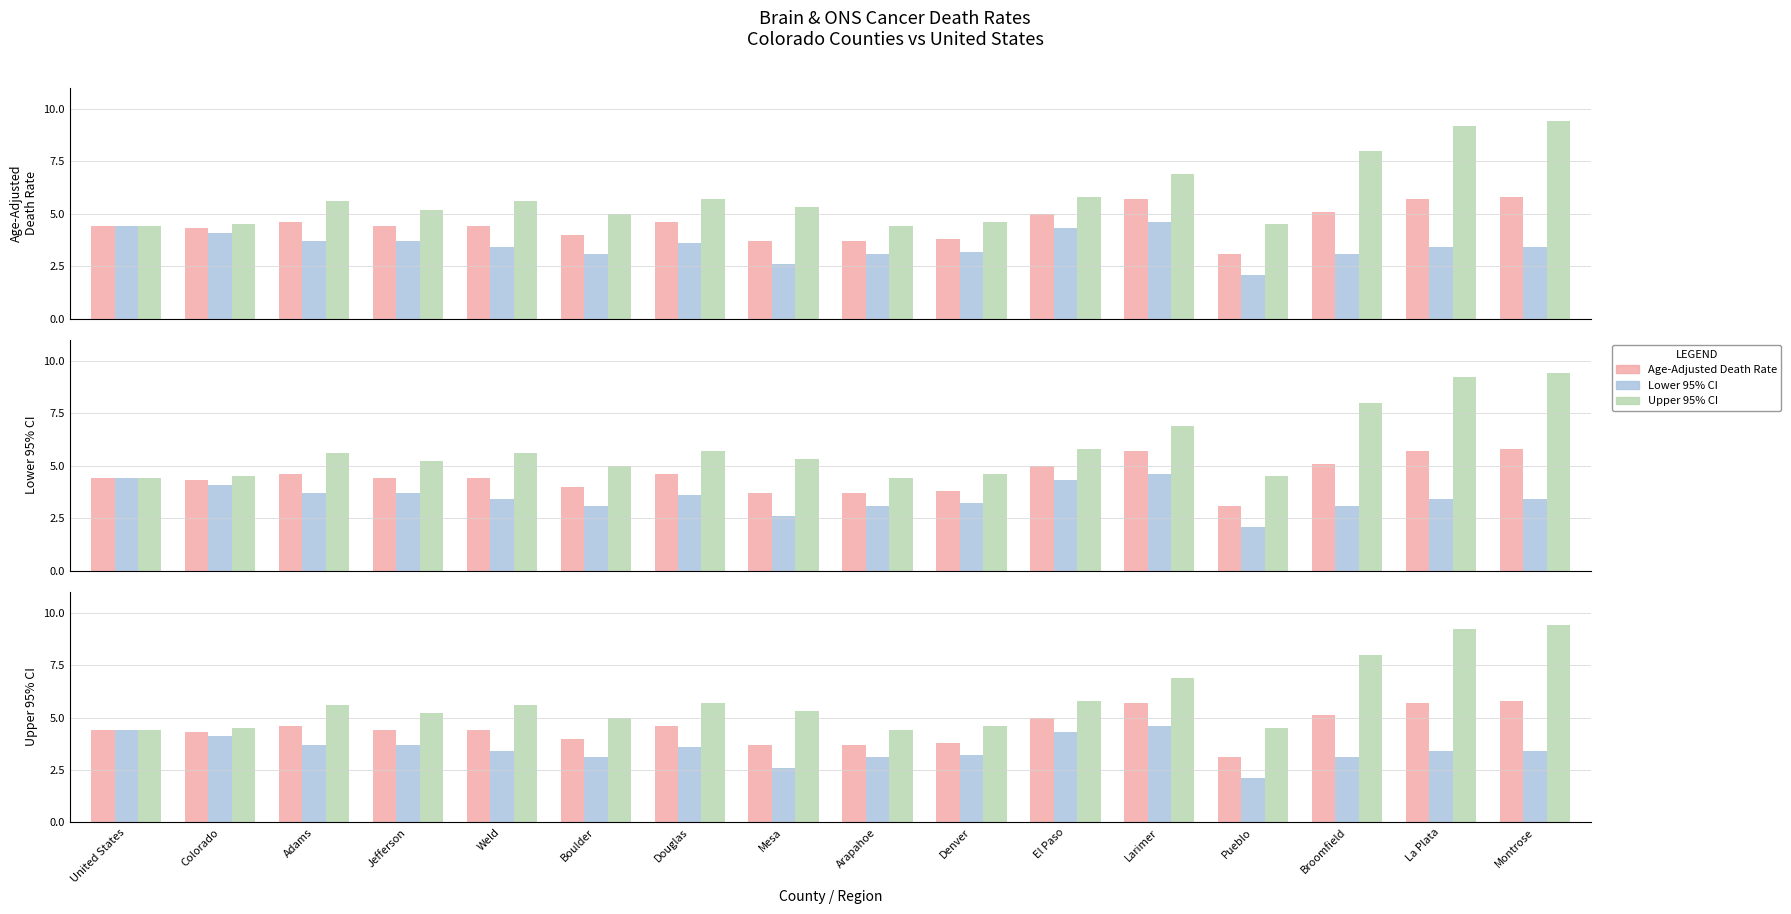

Reading left to right, list all the values displayed in this chart.

Age-Adjusted Death Rate: United States=4.4	Colorado=4.3	Adams=4.6	Jefferson=4.4	Weld=4.4	Boulder=4.0	Douglas=4.6	Mesa=3.7	Arapahoe=3.7	Denver=3.8	El Paso=5.0	Larimer=5.7	Pueblo=3.1	Broomfield=5.1	La Plata=5.7	Montrose=5.8
Lower 95% CI: United States=4.4	Colorado=4.1	Adams=3.7	Jefferson=3.7	Weld=3.4	Boulder=3.1	Douglas=3.6	Mesa=2.6	Arapahoe=3.1	Denver=3.2	El Paso=4.3	Larimer=4.6	Pueblo=2.1	Broomfield=3.1	La Plata=3.4	Montrose=3.4
Upper 95% CI: United States=4.4	Colorado=4.5	Adams=5.6	Jefferson=5.2	Weld=5.6	Boulder=5.0	Douglas=5.7	Mesa=5.3	Arapahoe=4.4	Denver=4.6	El Paso=5.8	Larimer=6.9	Pueblo=4.5	Broomfield=8.0	La Plata=9.2	Montrose=9.4